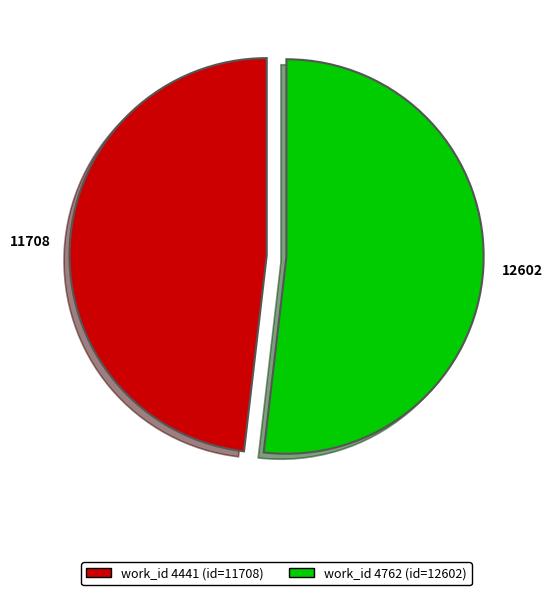

Does any single category account for the majority?

Yes